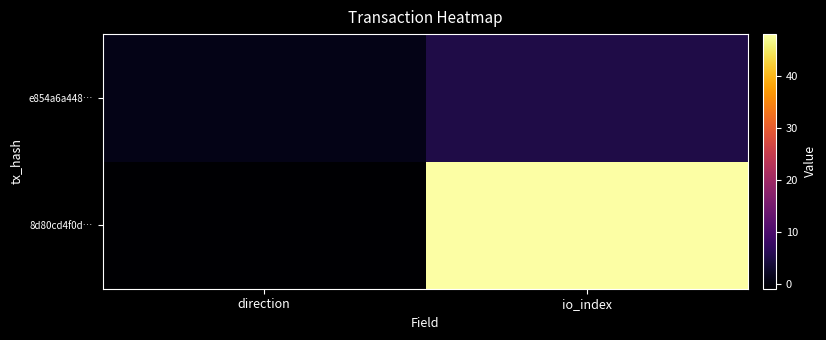

Reading left to right, list all the values displayed in this chart.

8d80cd4f0d…: direction=-1	io_index=48
e854a6a448…: direction=1	io_index=5